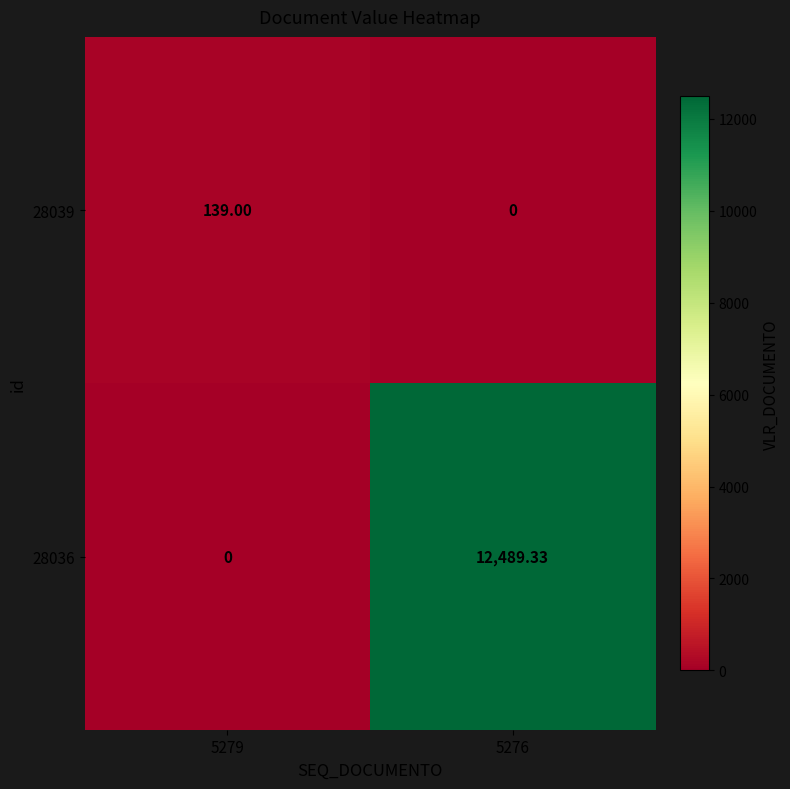

What is the spread (max minus min) of values at 5276?

12489.3